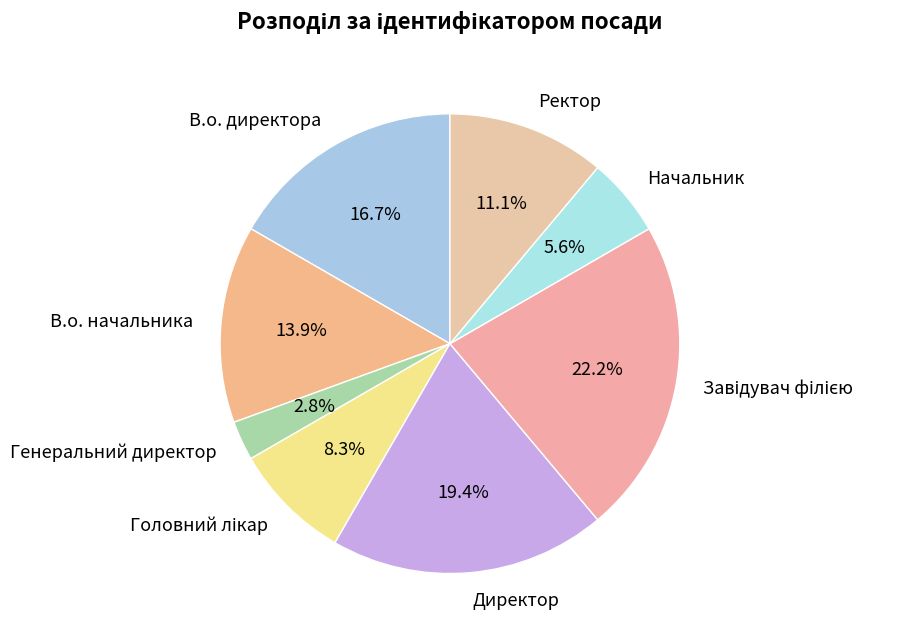

What percentage is the В.о. начальника slice, to the nearest percent?

14%